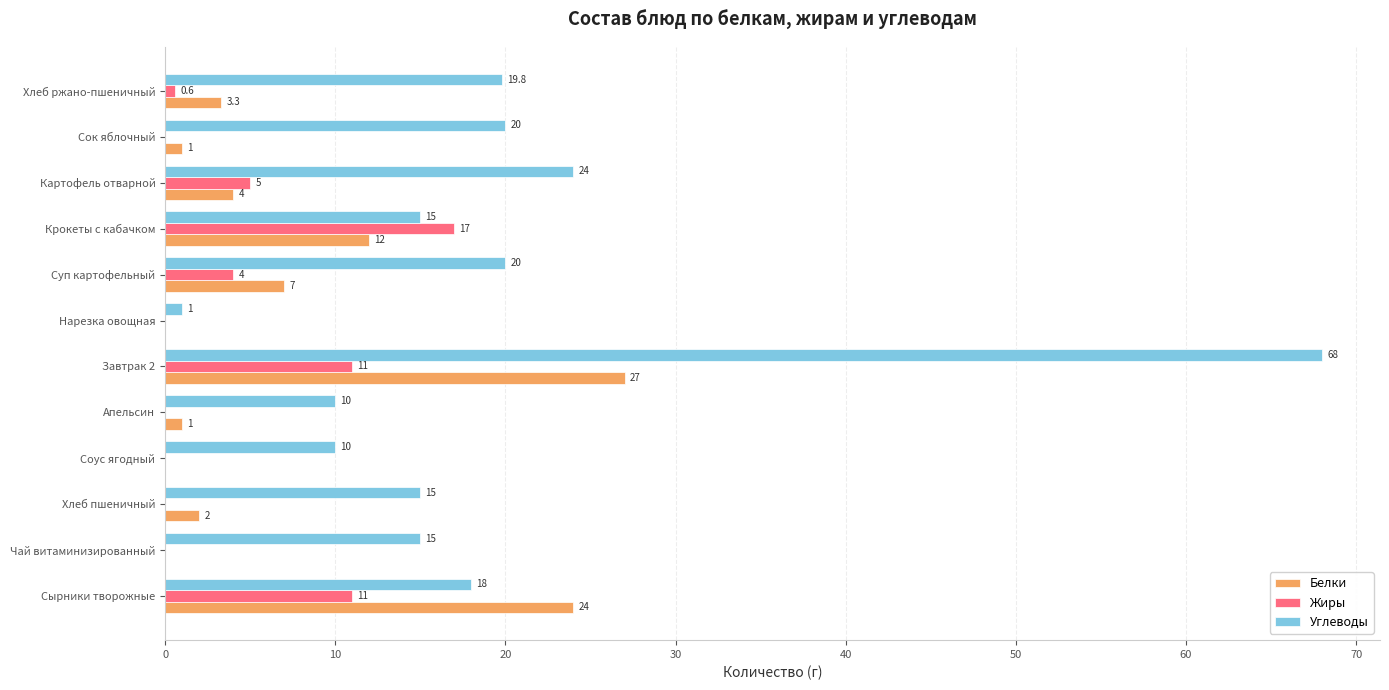

How many distinct data groups are displayed?

3